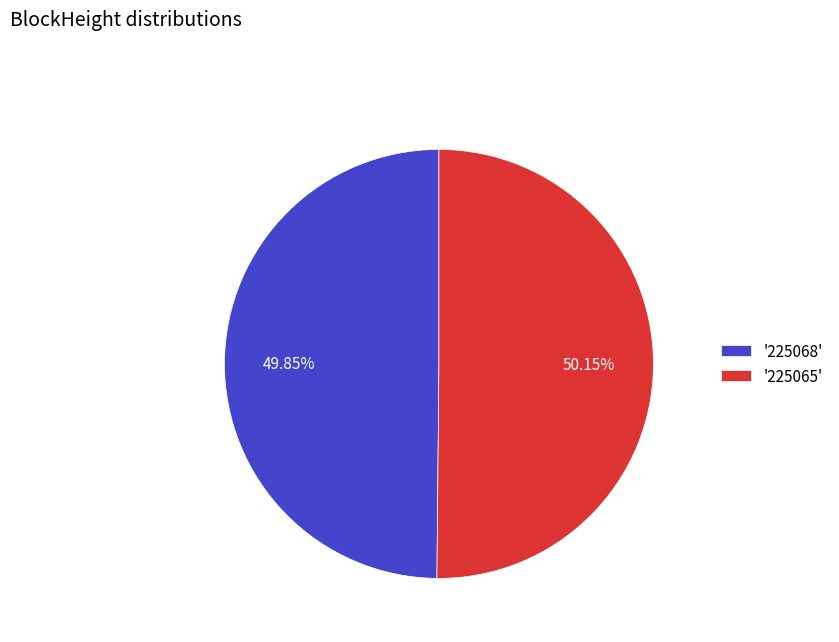

How many slices are in this pie chart?

2